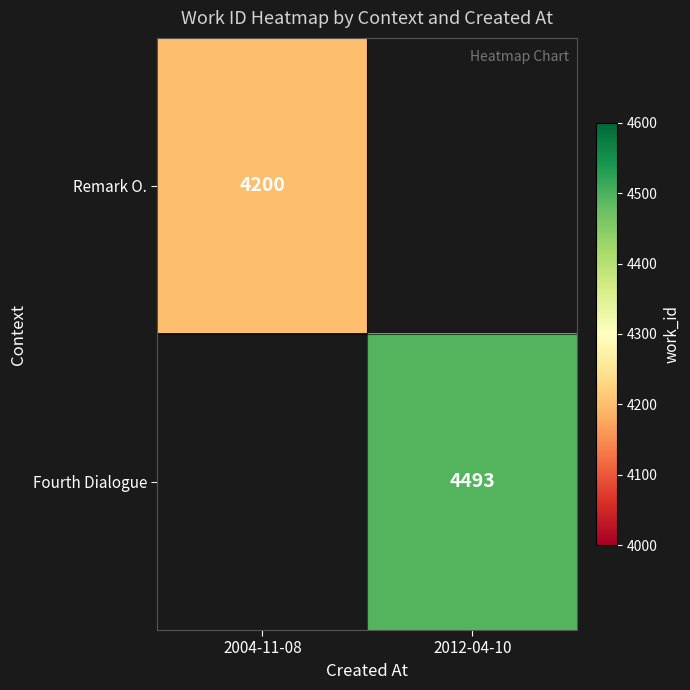

Is it true that Fourth Dialogue equals 2913 at 2012-04-10?

False